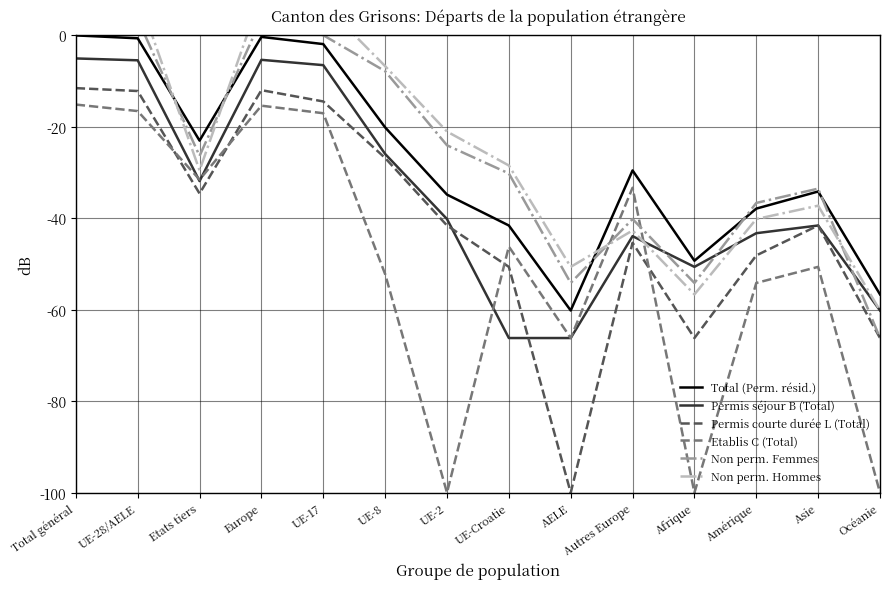

What is the value of the Non perm. Femmes point at the 11th from the left?

-54.1